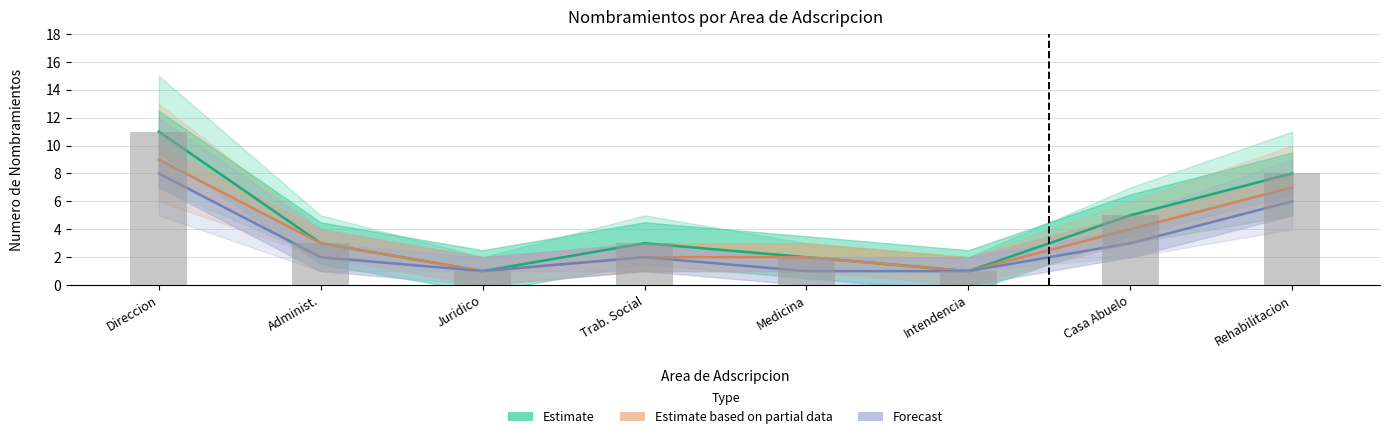

Where is Forecast nearest to the value 4?

Casa Abuelo